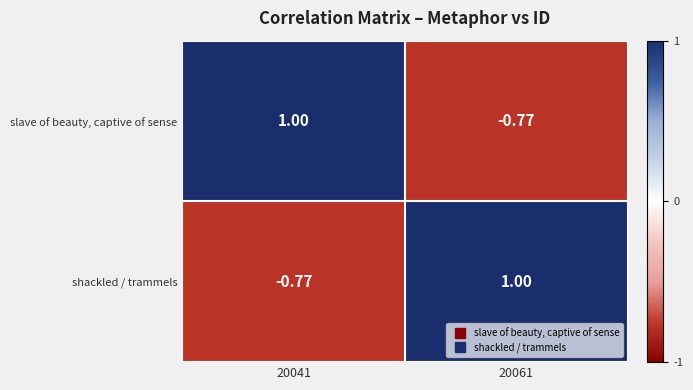

At 20041, list the series in order from smallest to largest.

shackled / trammels, slave of beauty, captive of sense